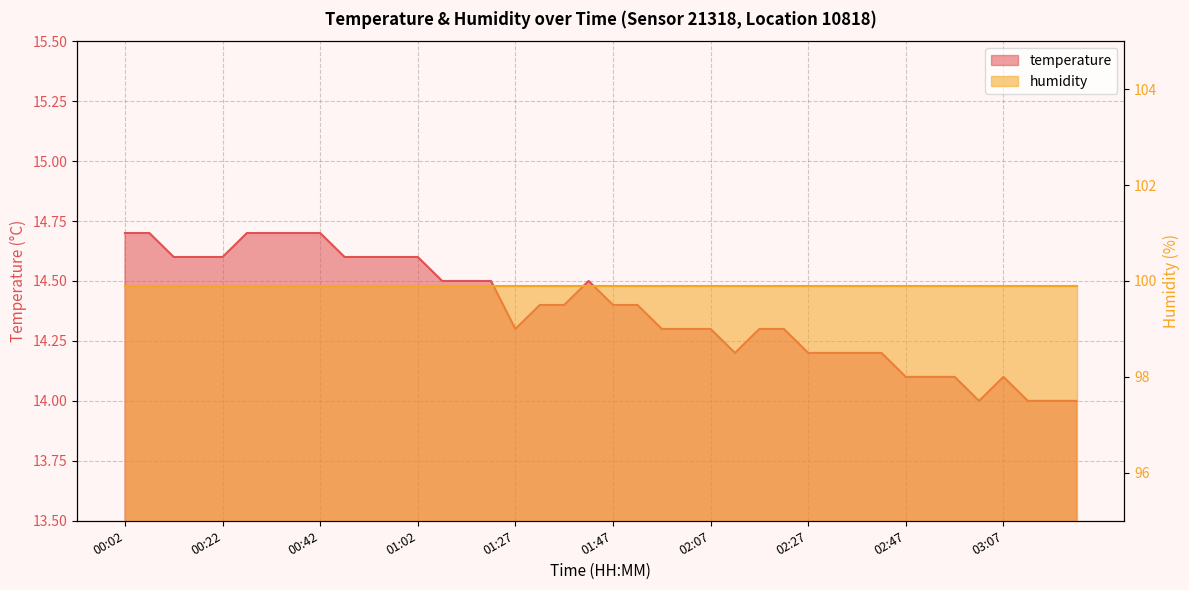

What is the difference between the values at 02:02 and 01:42?

0.2